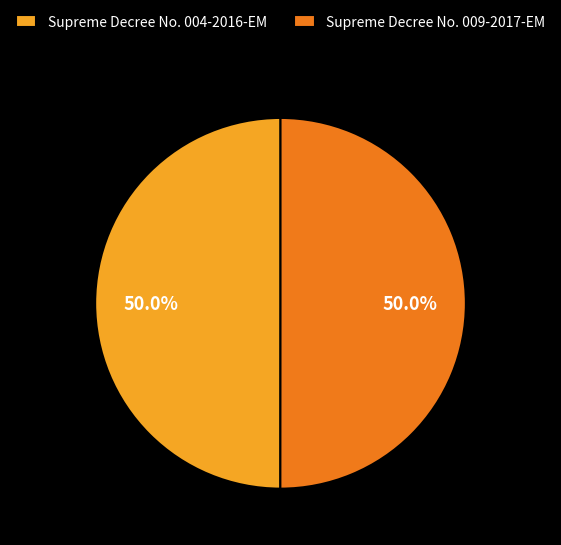

To the nearest percent, what is the combined percentage of Supreme Decree No. 004-2016-EM and Supreme Decree No. 009-2017-EM?

100%